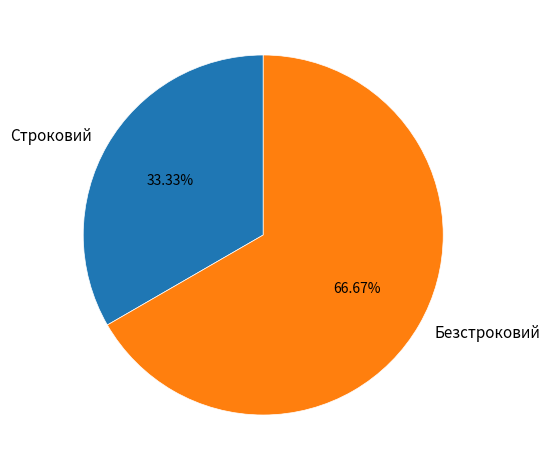

What percentage do Безстроковий and Строковий together represent?

100.0%